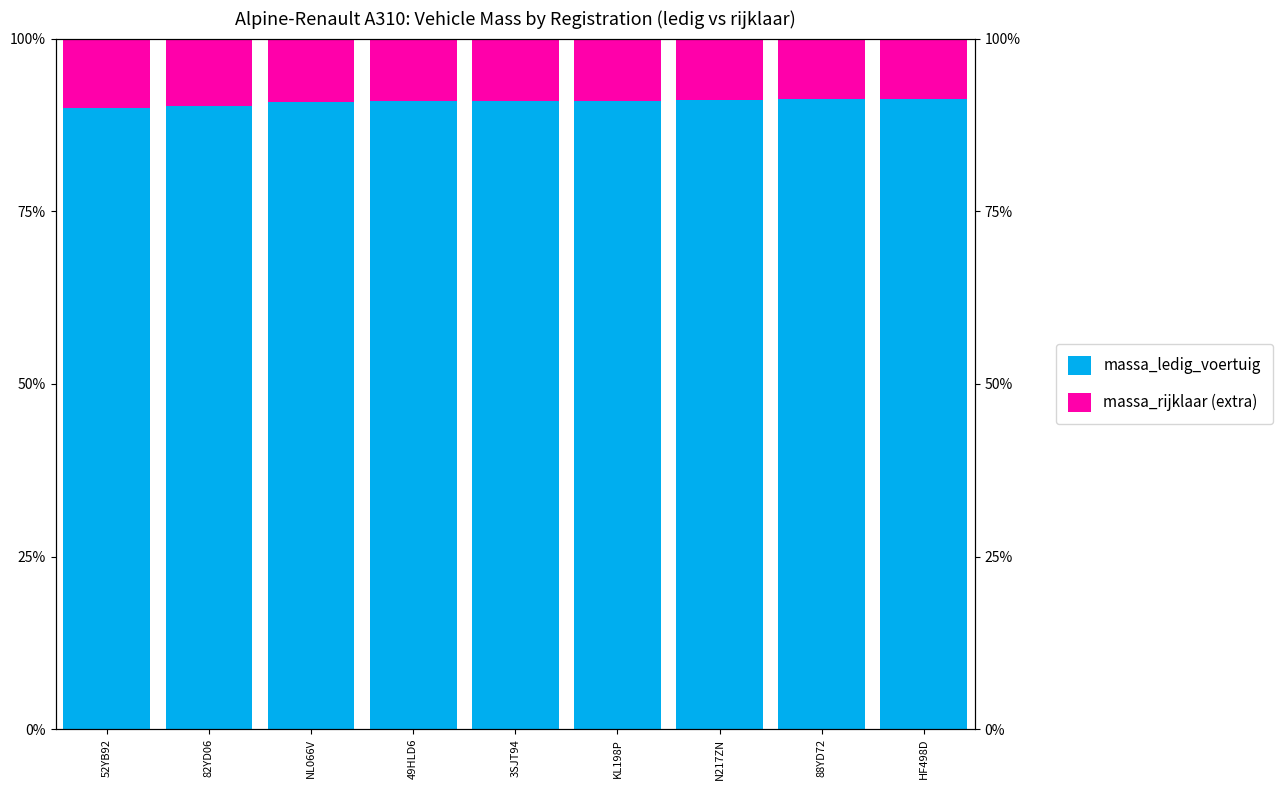

How many series are shown in this chart?

2